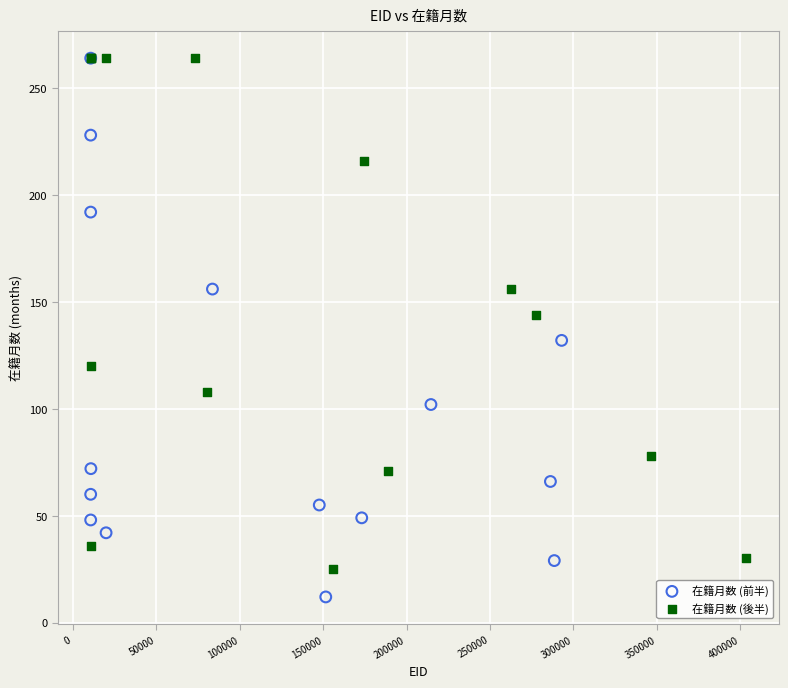

Which series contains the lowest Y value?

在籍月数 (前半)